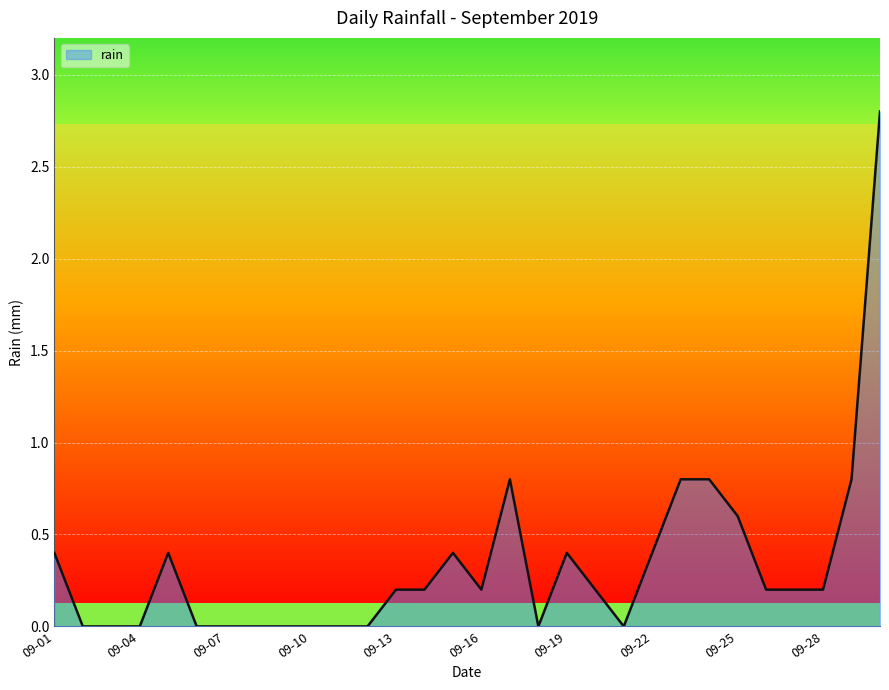

What is the greatest value displayed?

2.8